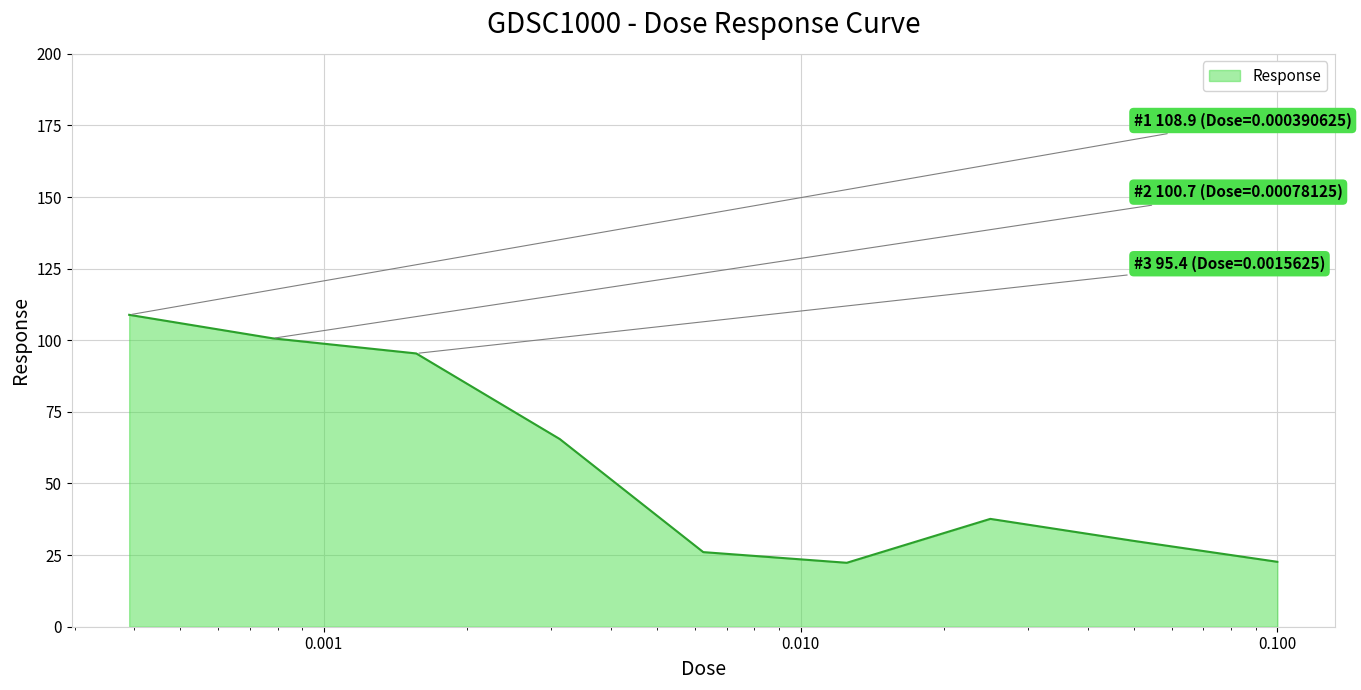

What is the maximum value shown in the chart?

108.9